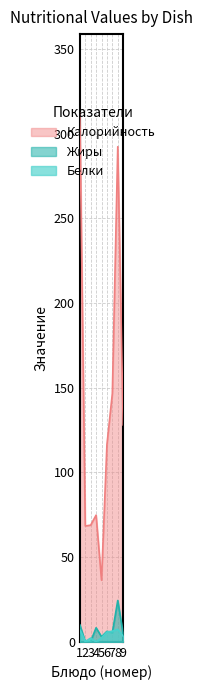

List the series in order of their peak value, highest first.

Калорийность, Жиры, Белки